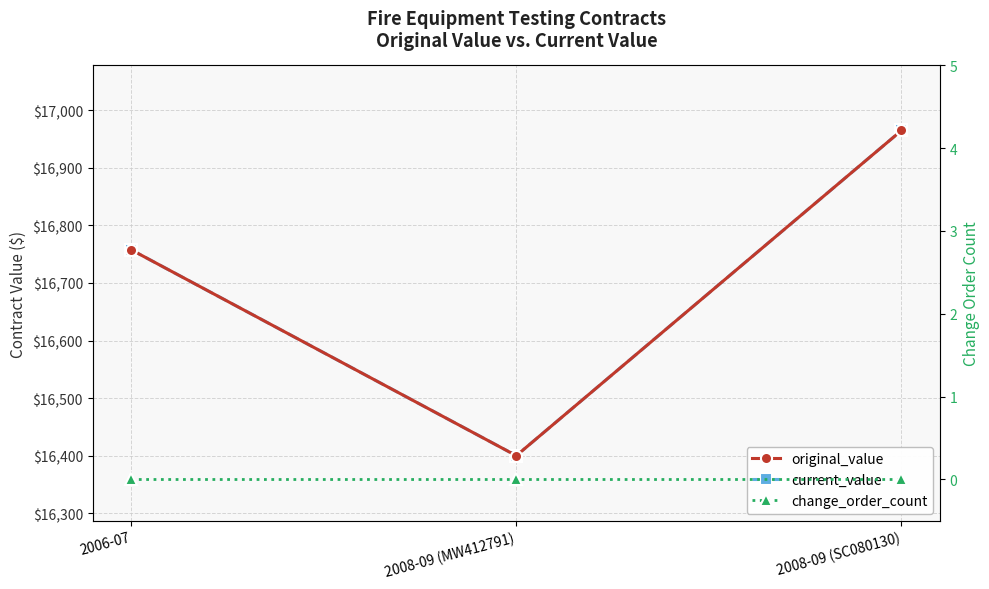

Reading left to right, list all the values displayed in this chart.

original_value: 2006-07=16757.8	2008-09 (MW412791)=16400.0	2008-09 (SC080130)=16965.0
current_value: 2006-07=16757.8	2008-09 (MW412791)=16400.0	2008-09 (SC080130)=16965.0
change_order_count: 2006-07=0.0	2008-09 (MW412791)=0.0	2008-09 (SC080130)=0.0